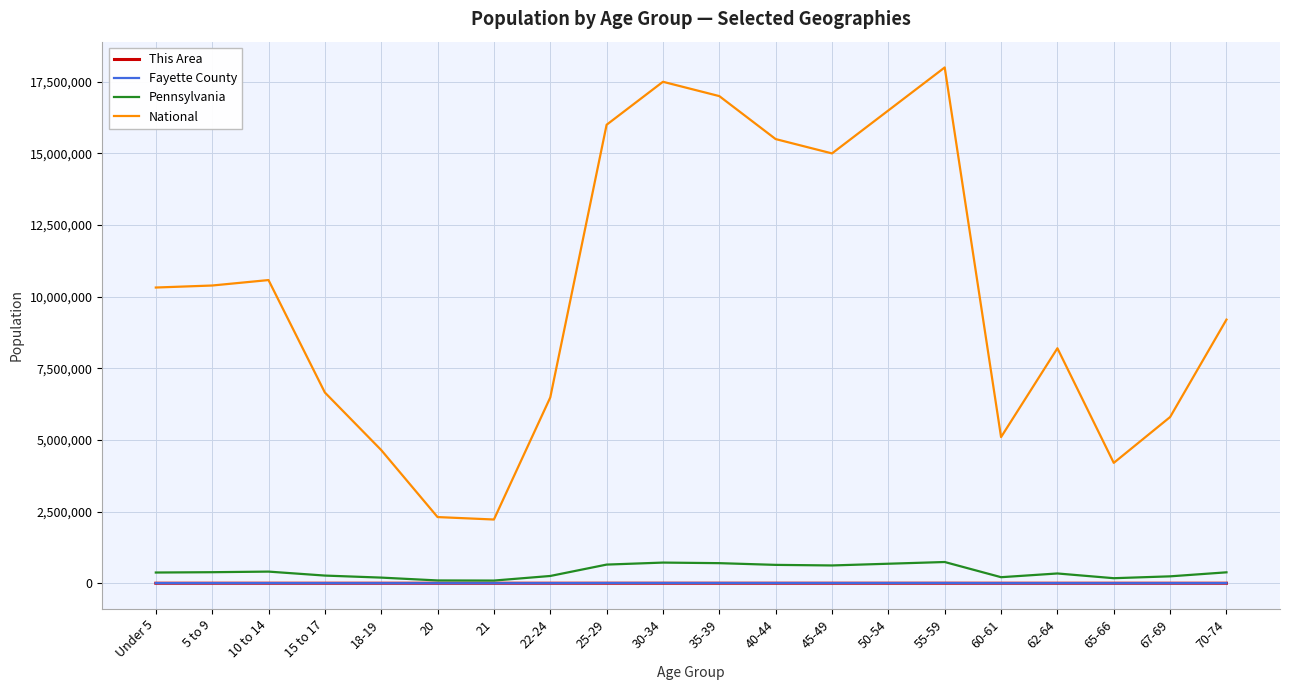

What is the spread (max minus min) of values at 55-59?

17999922